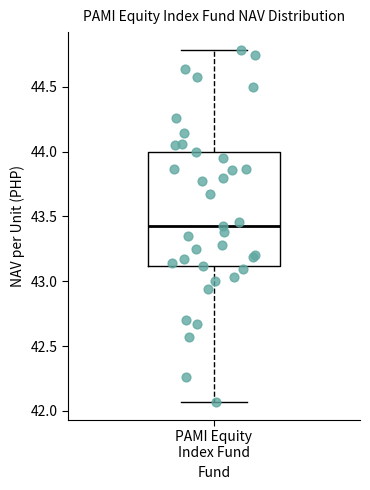

Read this box plot against the y-axis: the position of the median line, the range covered by the box, and the ends of both whiskers. The values are not printed on the chart, so give them approximately, as read against the axis.

median 43.45, box 43.10 to 44.00, whiskers 42.05 to 44.80